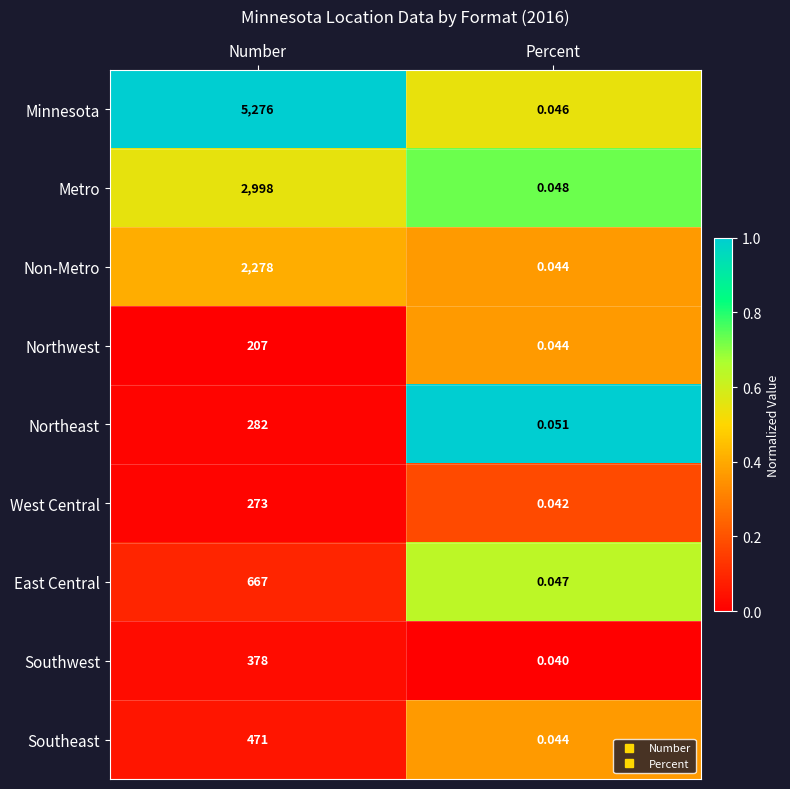

At which category does the chart reach its peak across all series?

Number